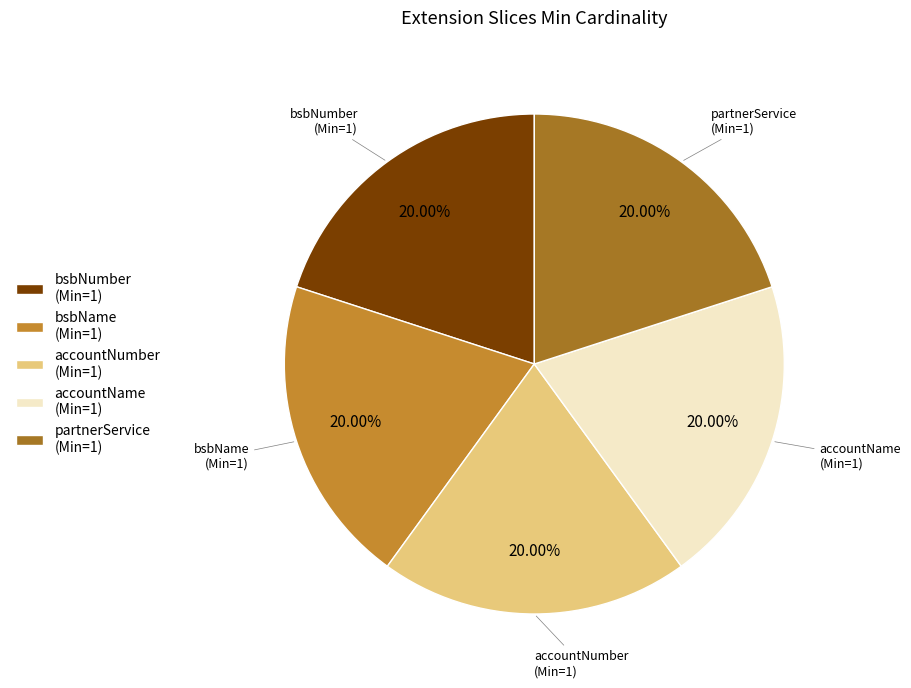

Approximately how many times larger is the value at bsbName (Min=1) compared to partnerService (Min=1)?

1.0